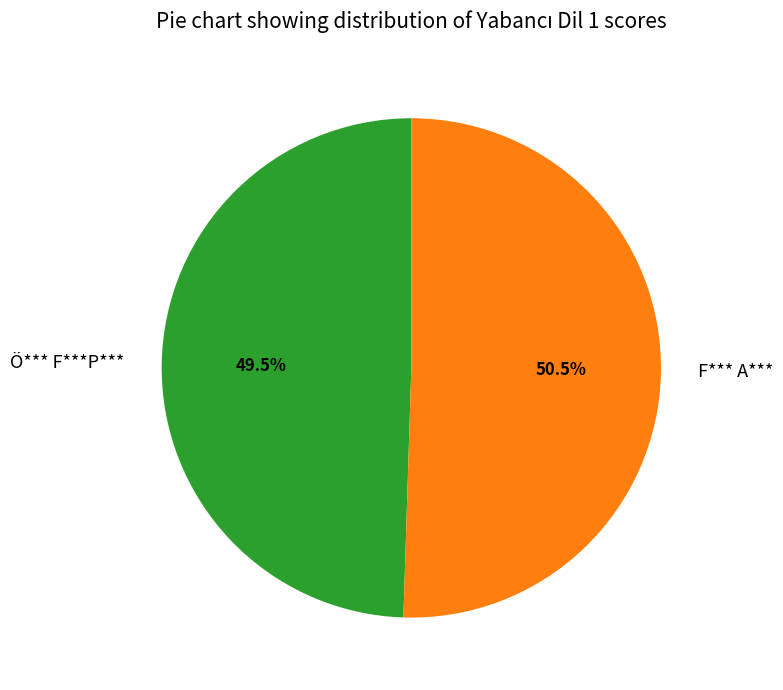

Rank the categories by value from lowest to highest.

Ö*** F***P***, F*** A***